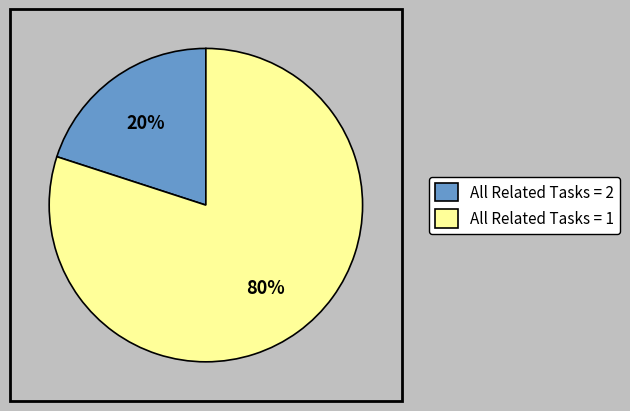

What percentage is the All Related Tasks = 2 slice, to the nearest percent?

20%